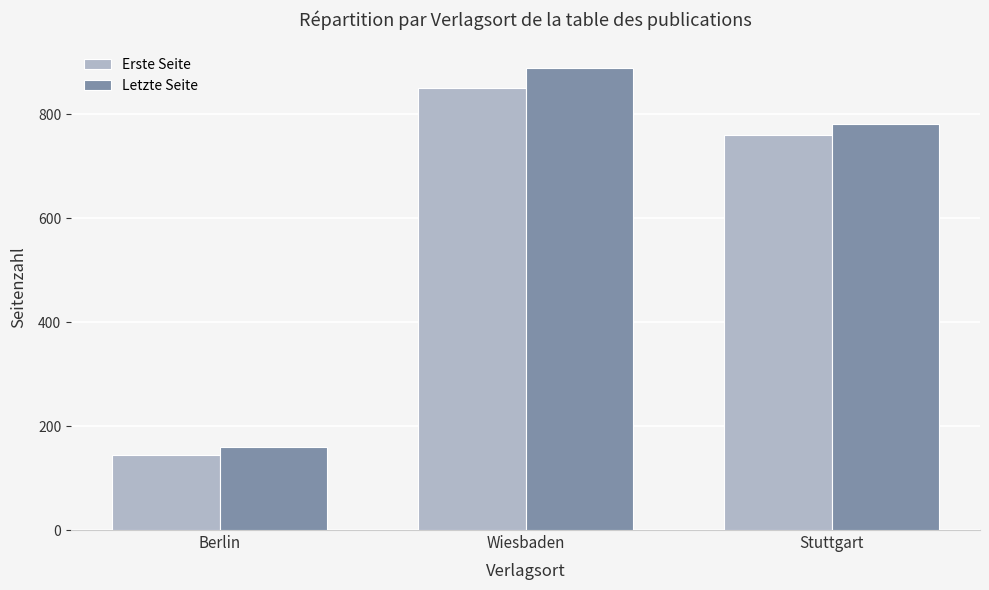

Between Berlin and Wiesbaden, which series saw the biggest shift?

Letzte Seite